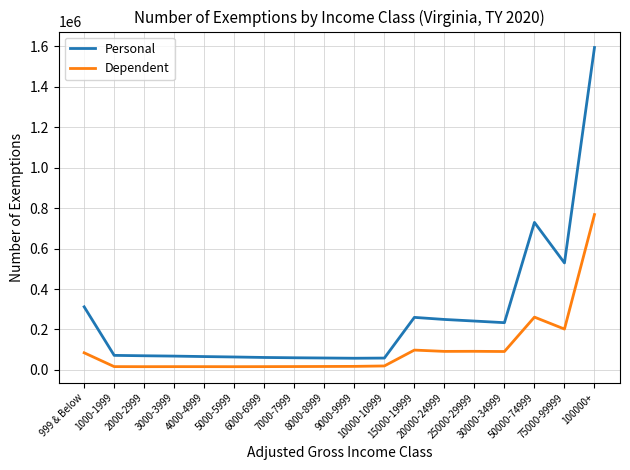

Is this an area chart (filled region under the line)?

No